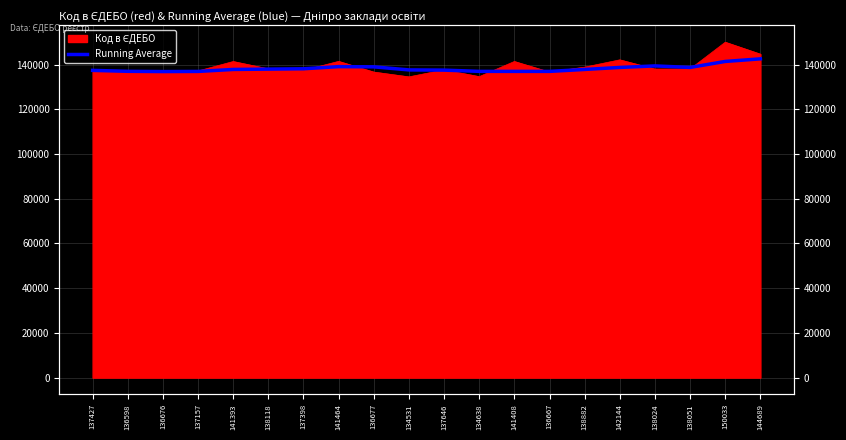

Count the number of categories in the chart.

20